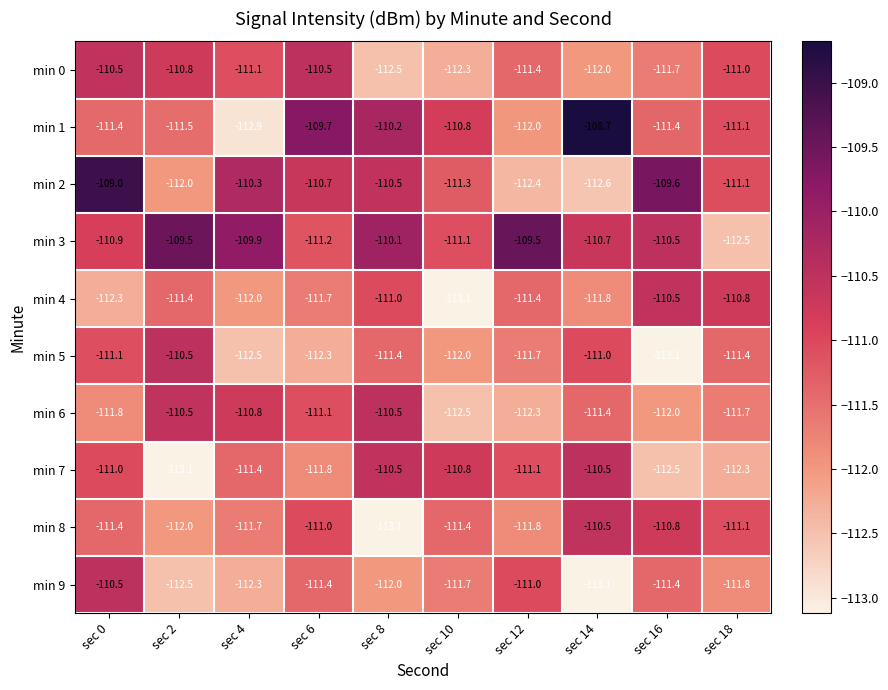

Is it true that min 8 equals -110.5 at sec 14?

True